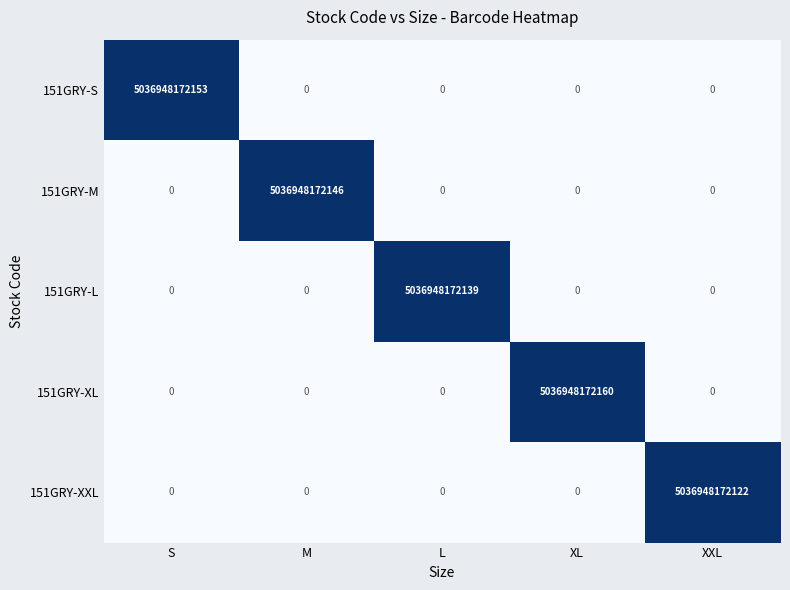

Which series has the widest spread of values?

151GRY-XL